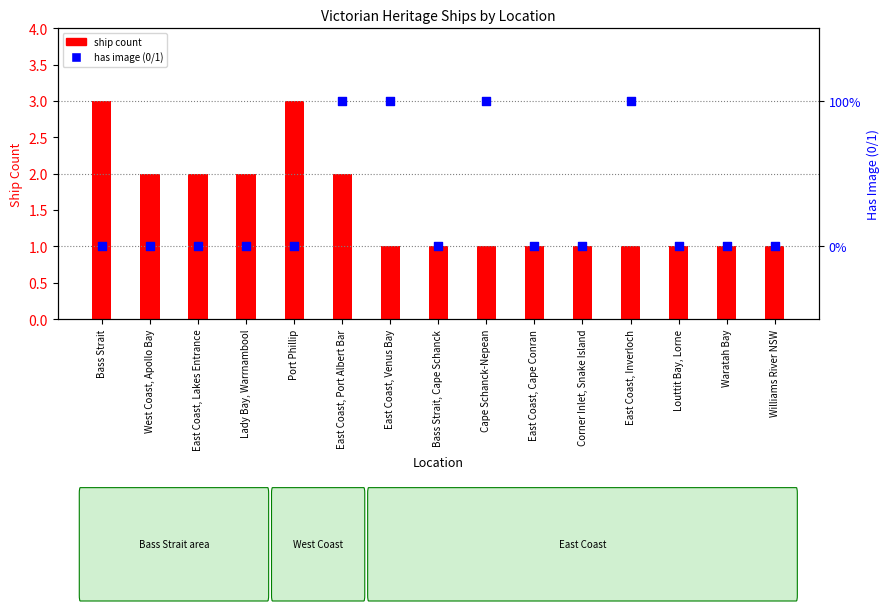

What are all the series names shown in the legend?

ship count, has image (0/1)